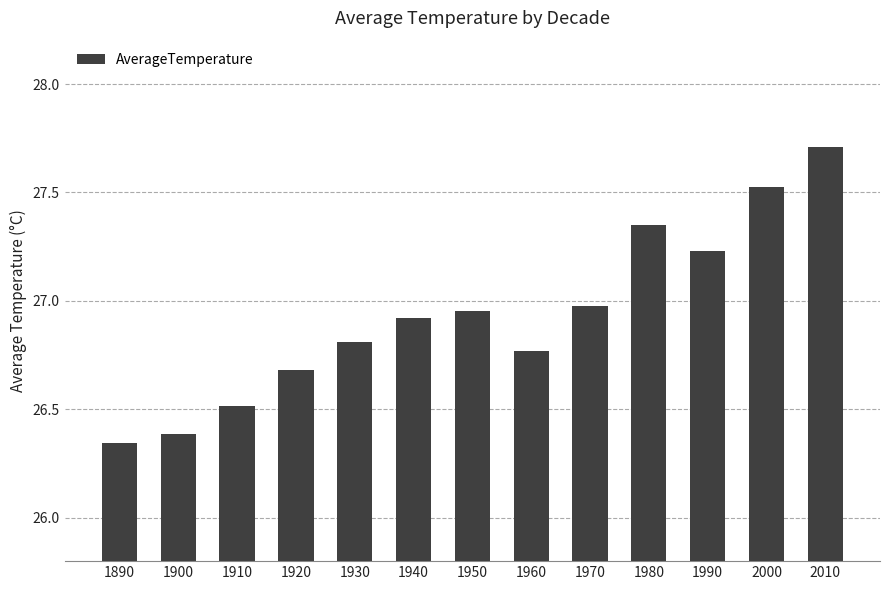

At which category does the chart reach its peak across all series?

2010